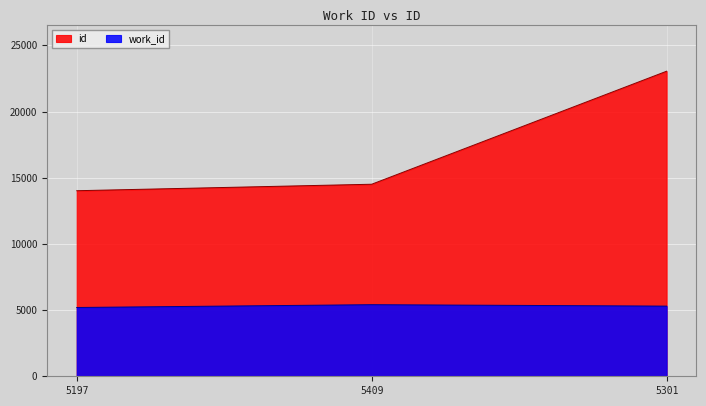

At how many categories does at least one series exceed 14789?

1